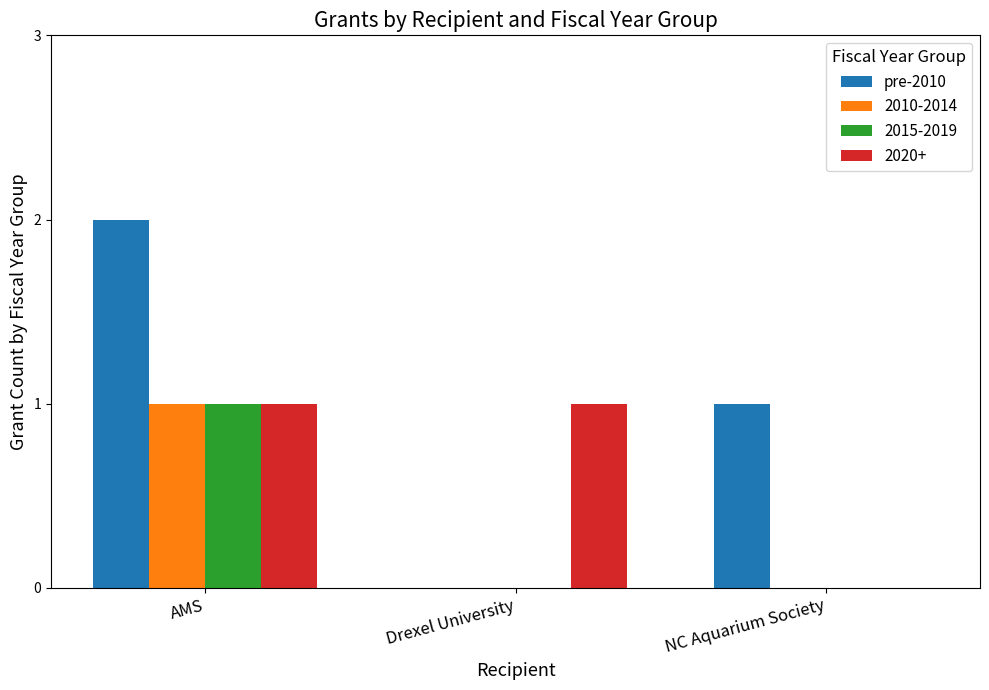

Are the bars grouped side by side (vs. stacked)?

Yes